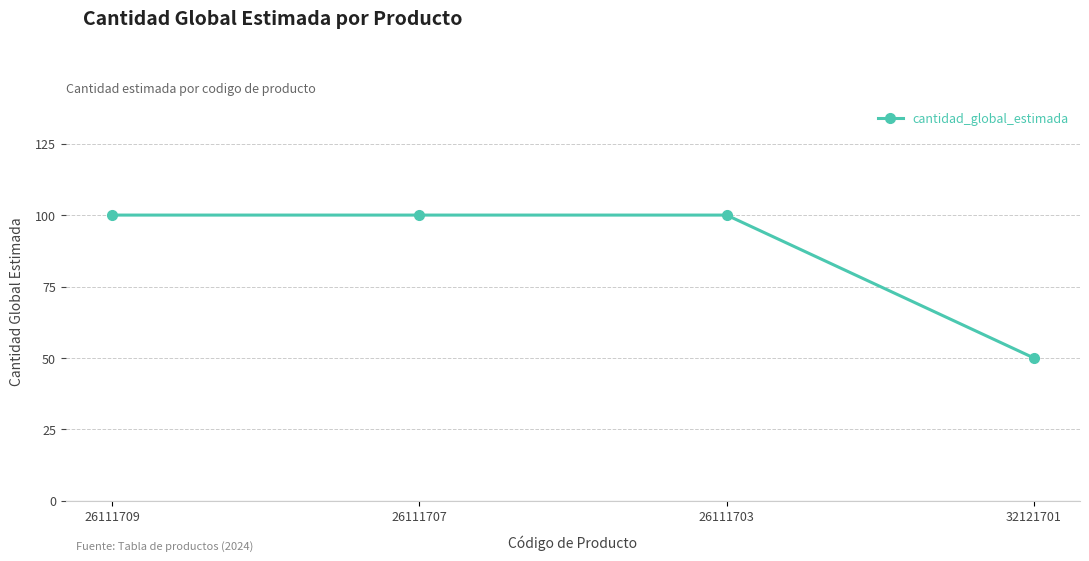

Is it true that the value at 26111707 is 55?

False